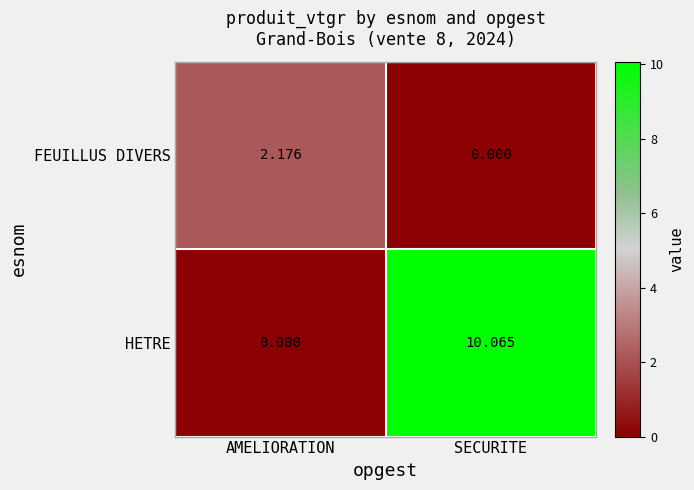

How many data points in FEUILLUS DIVERS are above 2?

1